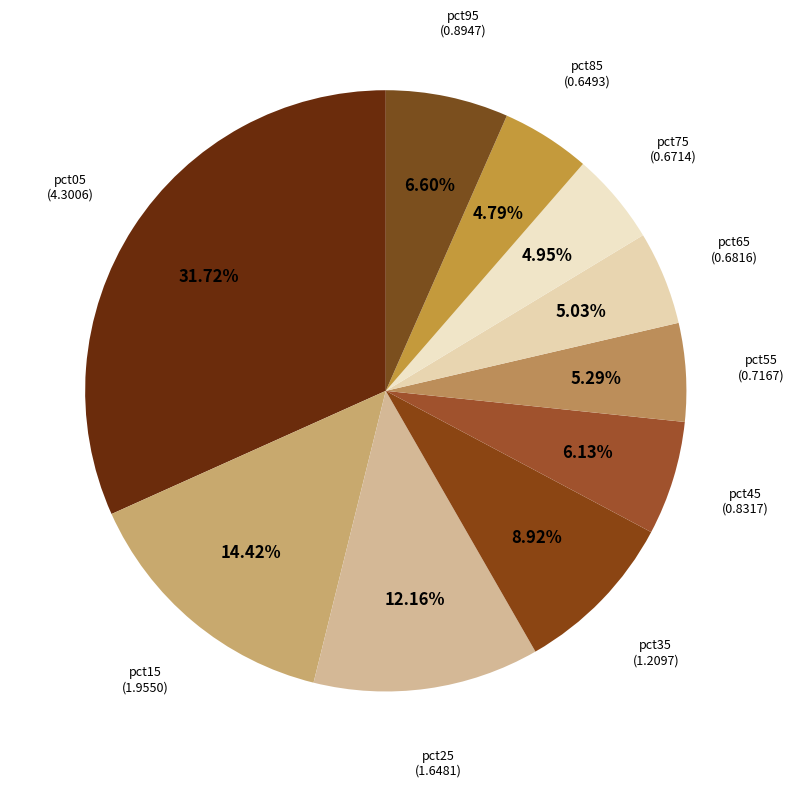

Count the number of slices in the pie.

10